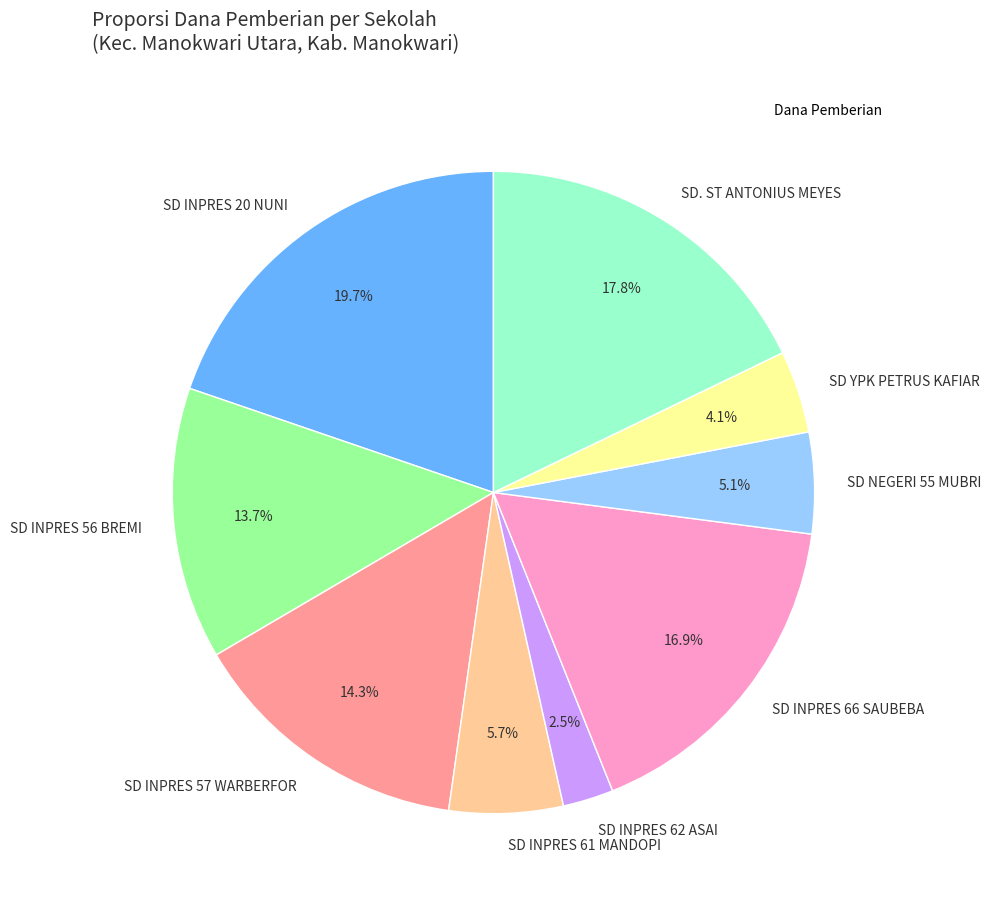

How many segments does this pie chart have?

9